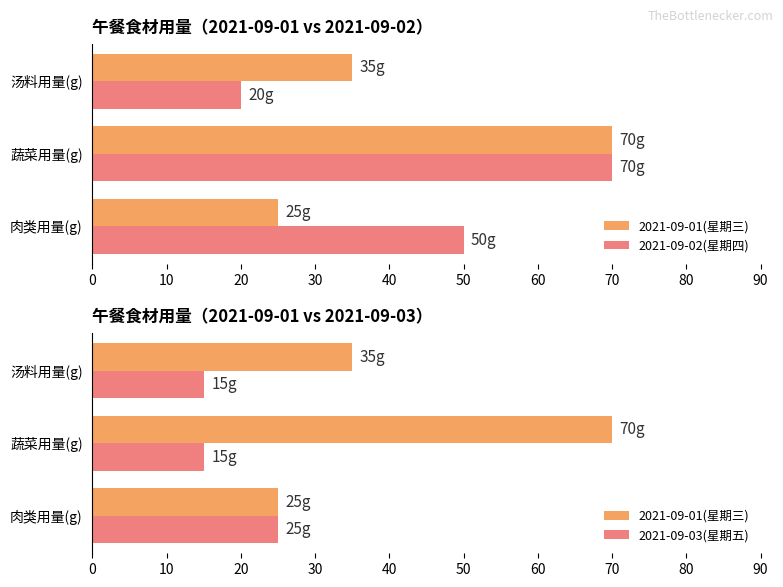

What are all the series names shown in the legend?

2021-09-01(星期三), 2021-09-02(星期四), 2021-09-03(星期五)